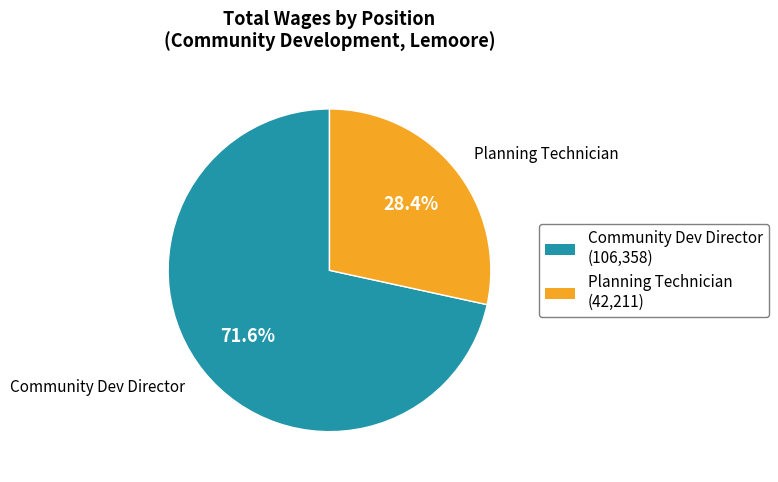

Which has a higher value, Planning Technician or Community Dev Director?

Community Dev Director